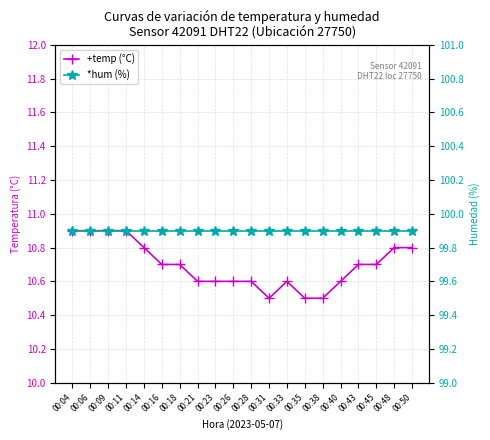

At how many categories does at least one series exceed 57?

20